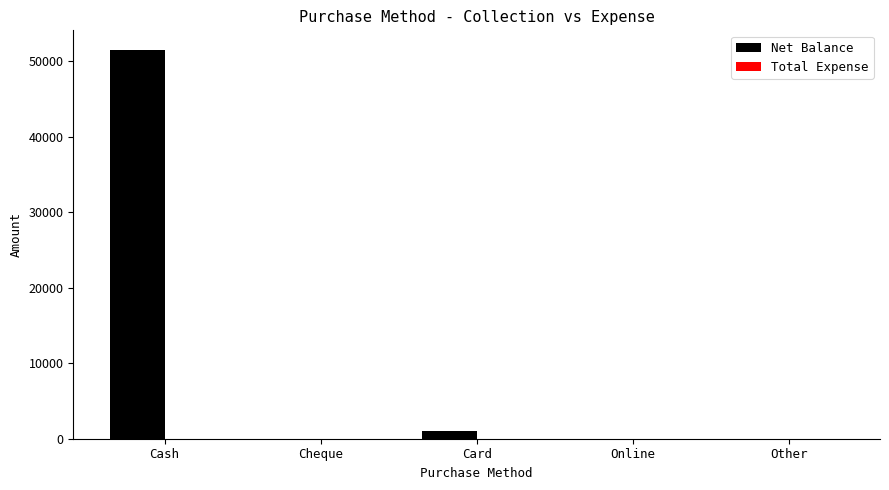

True or false: the data shows 51497 at Cash.

True